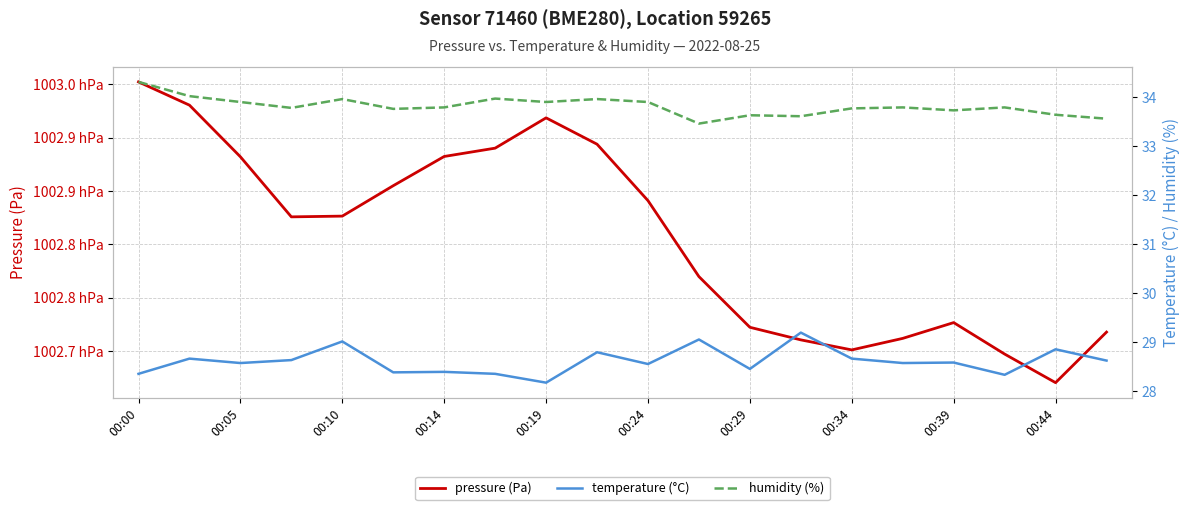

Reading left to right, extract all data points from this chart.

pressure (Pa): 100295.2	100293.1	100288.2	100282.6	100282.7	100285.5	100288.2	100289.0	100291.9	100289.4	100284.1	100277.0	100272.2	100271.1	100270.1	100271.2	100272.7	100269.7	100267.1	100271.8
temperature (°C): 28.4	28.7	28.6	28.6	29.0	28.4	28.4	28.4	28.2	28.8	28.6	29.1	28.5	29.2	28.7	28.6	28.6	28.3	28.9	28.6
humidity (%): 34.3	34.0	33.9	33.8	34.0	33.8	33.8	34.0	33.9	34.0	33.9	33.5	33.6	33.6	33.8	33.8	33.7	33.8	33.6	33.6